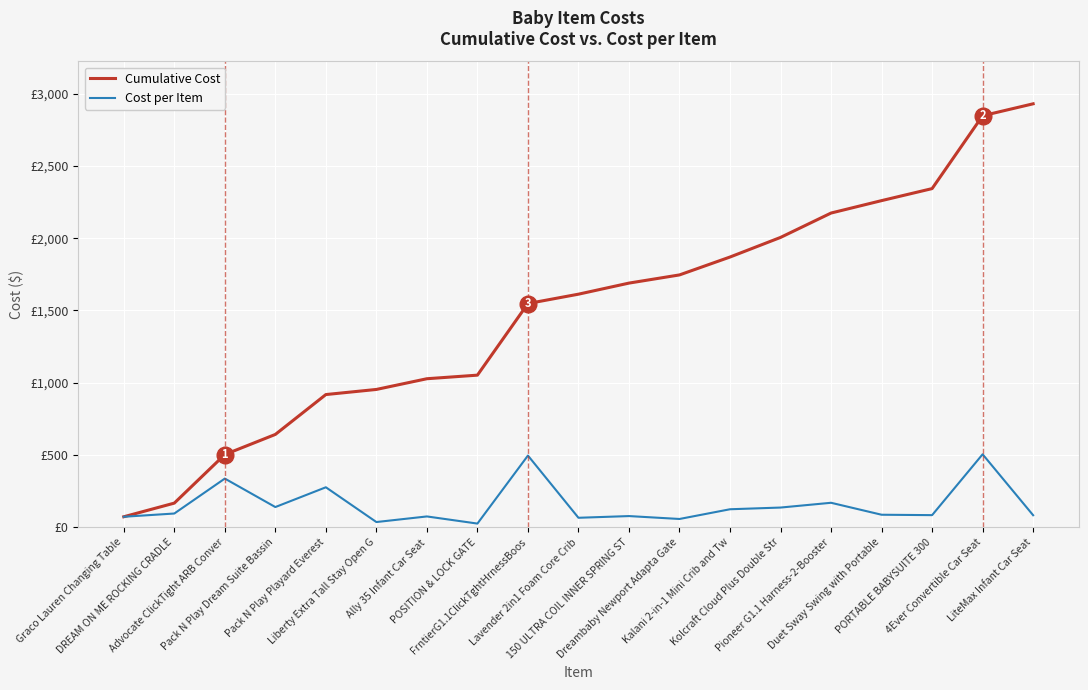

What is the highest value of the Cumulative Cost series?

2930.6